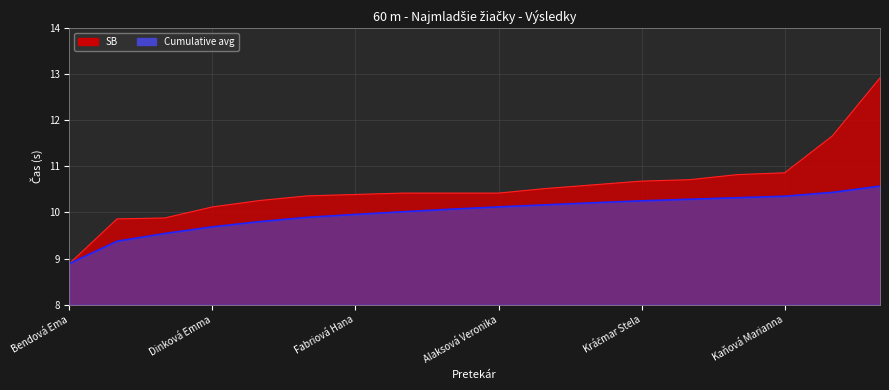

What is the difference between the SB values at Bendová Ema and Blichárová Ela?

1.0